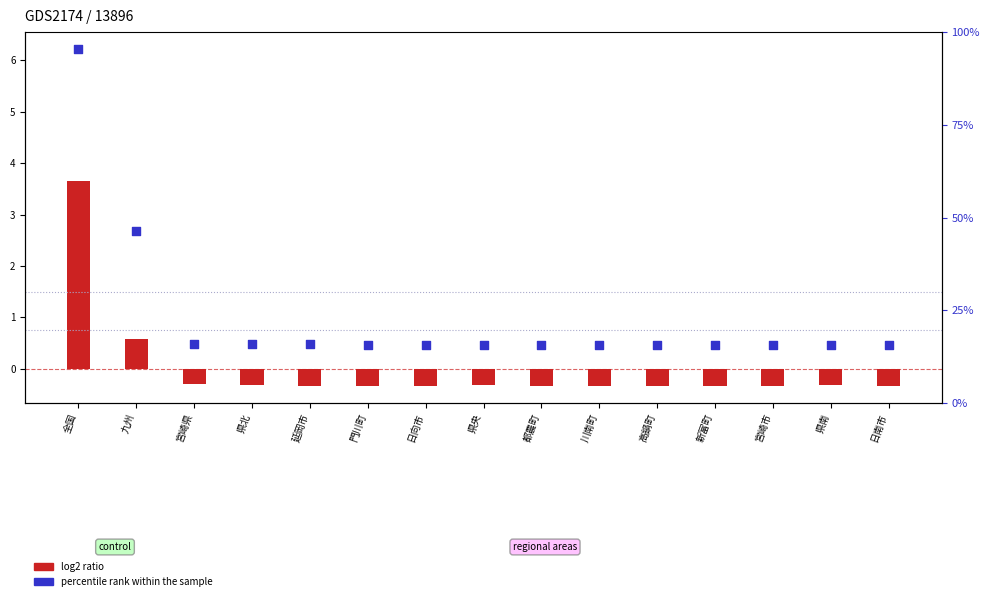

Between 都農町 and 門川町, which is larger?

門川町